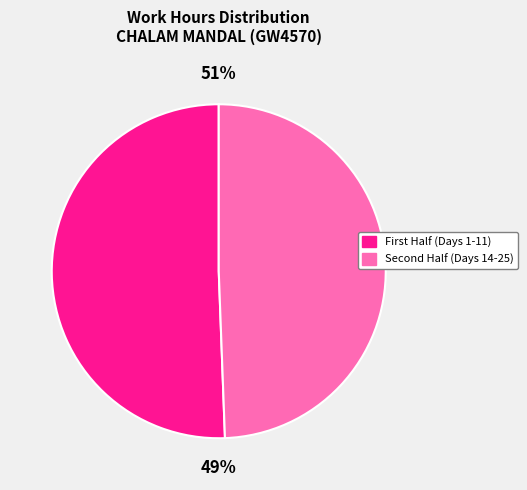

Does Day 4 account for over 50% of the chart?

No